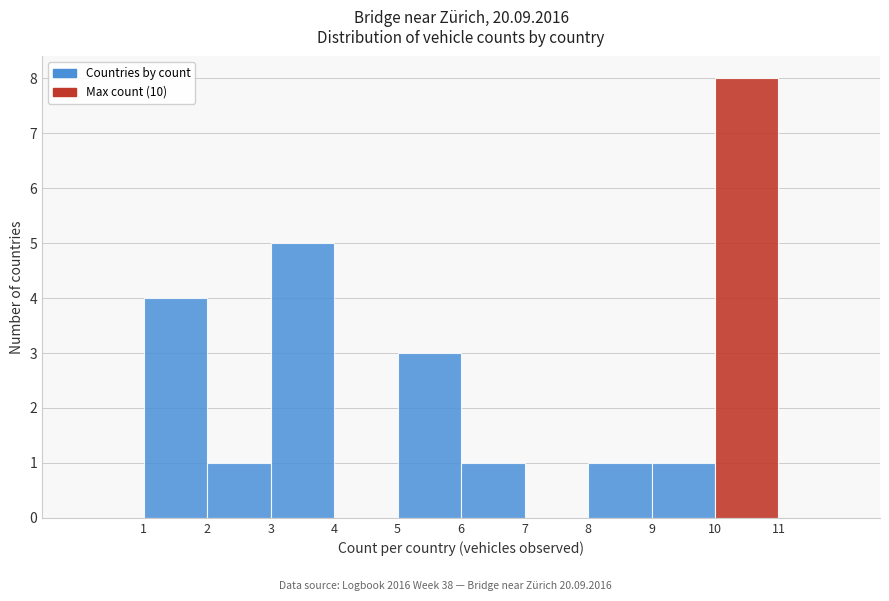

Over which range of the x-axis is the bar tallest?

10 to 11